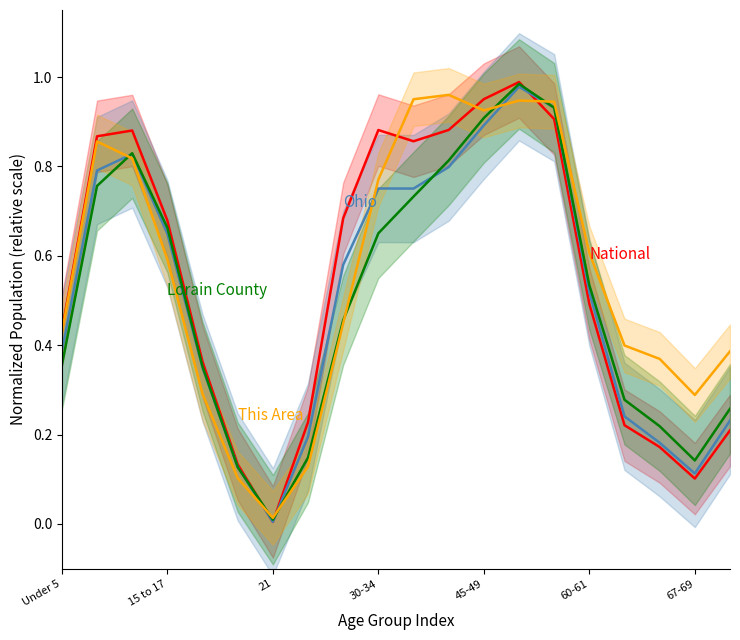

Rank the series at 13 from highest to lowest value.

National, Lorain County, Ohio, This Area